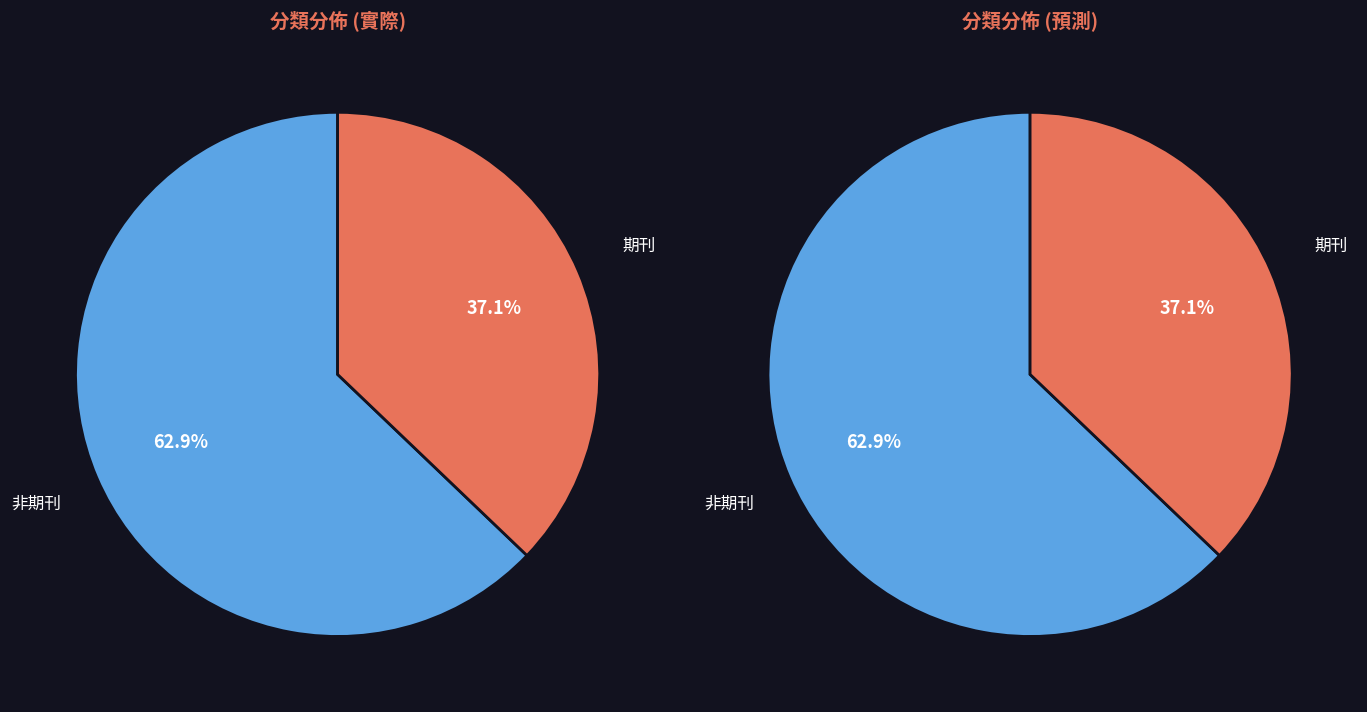

Do 期刊 and 其他 together represent more than half of the pie?

No